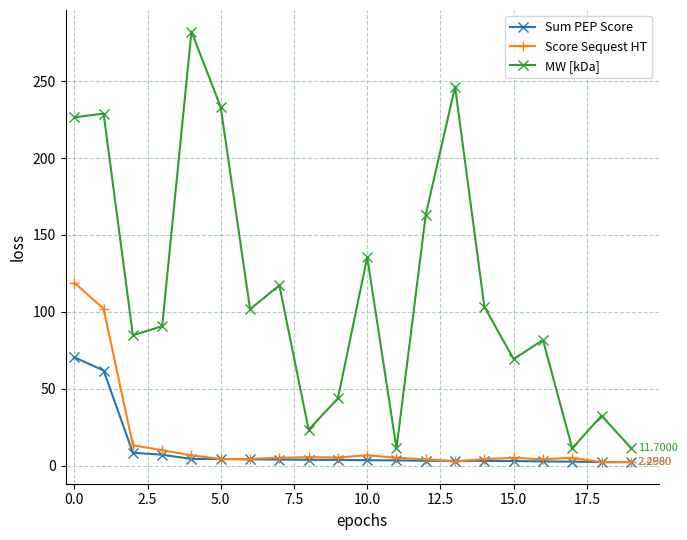

List the series in order of their peak value, highest first.

MW [kDa], Score Sequest HT, Sum PEP Score